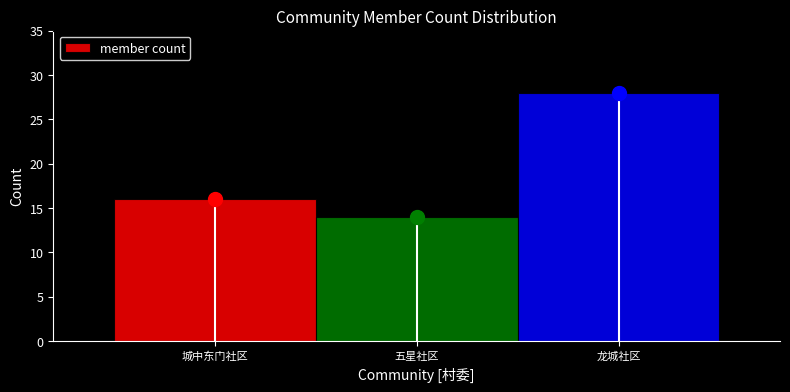

Reading left to right, extract all data points from this chart.

城中东门社区=16	五星社区=14	龙城社区=28